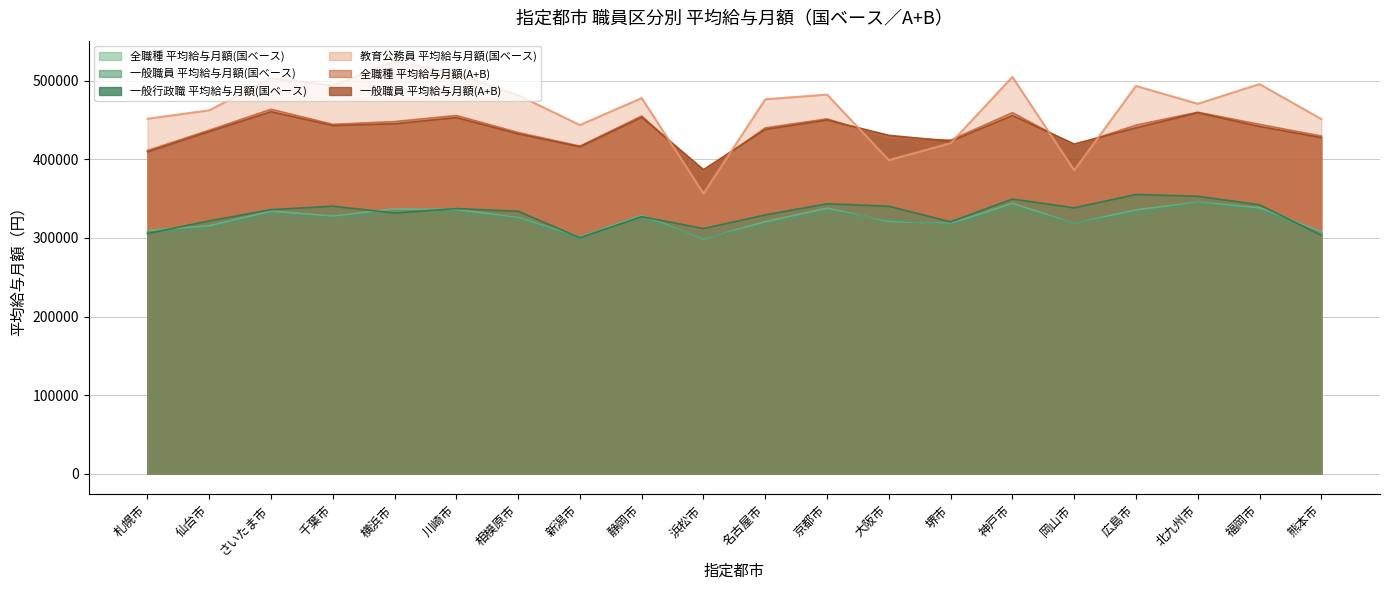

True or false: 一般行政職 平均給与月額(国ベース) and 教育公務員 平均給与月額(国ベース) cross at least once.

False